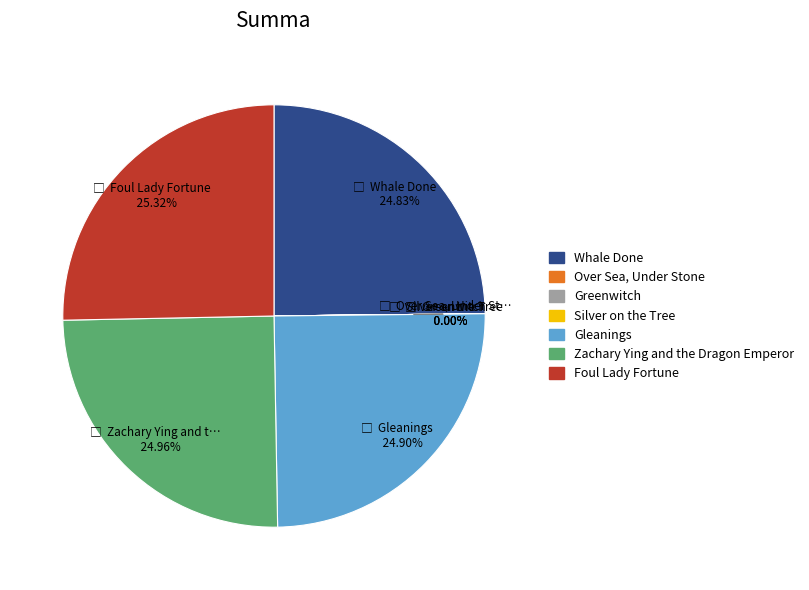

Is there any slice that represents more than half of the pie?

No